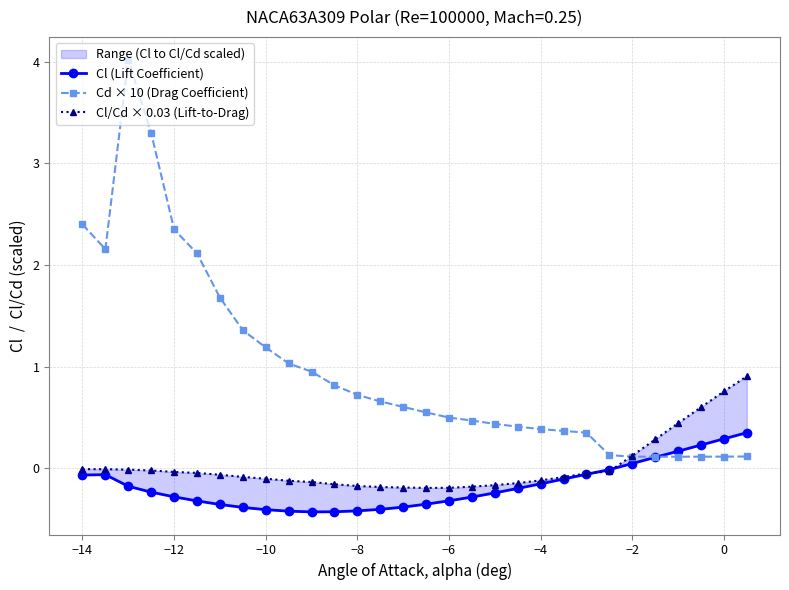

What is the highest value of the Cd × 10 (Drag Coefficient) series?

4.0